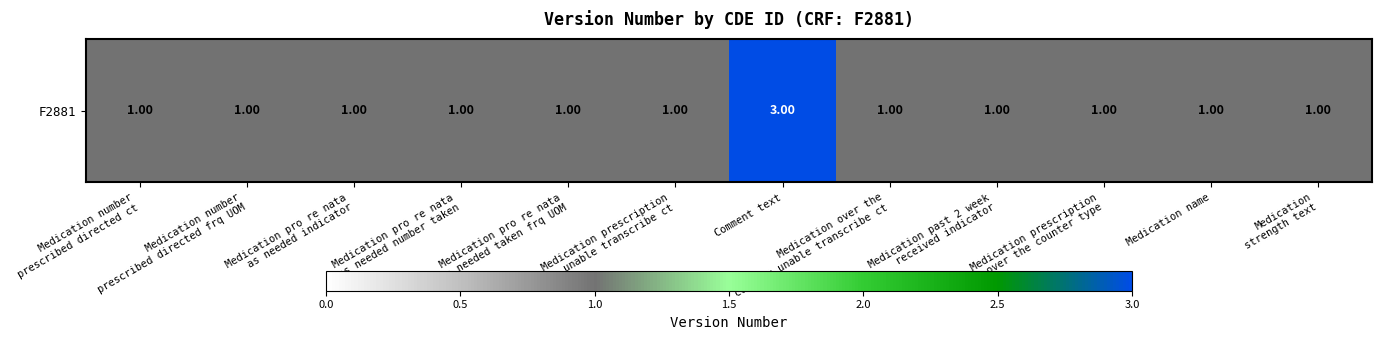

Count the number of categories in the chart.

12